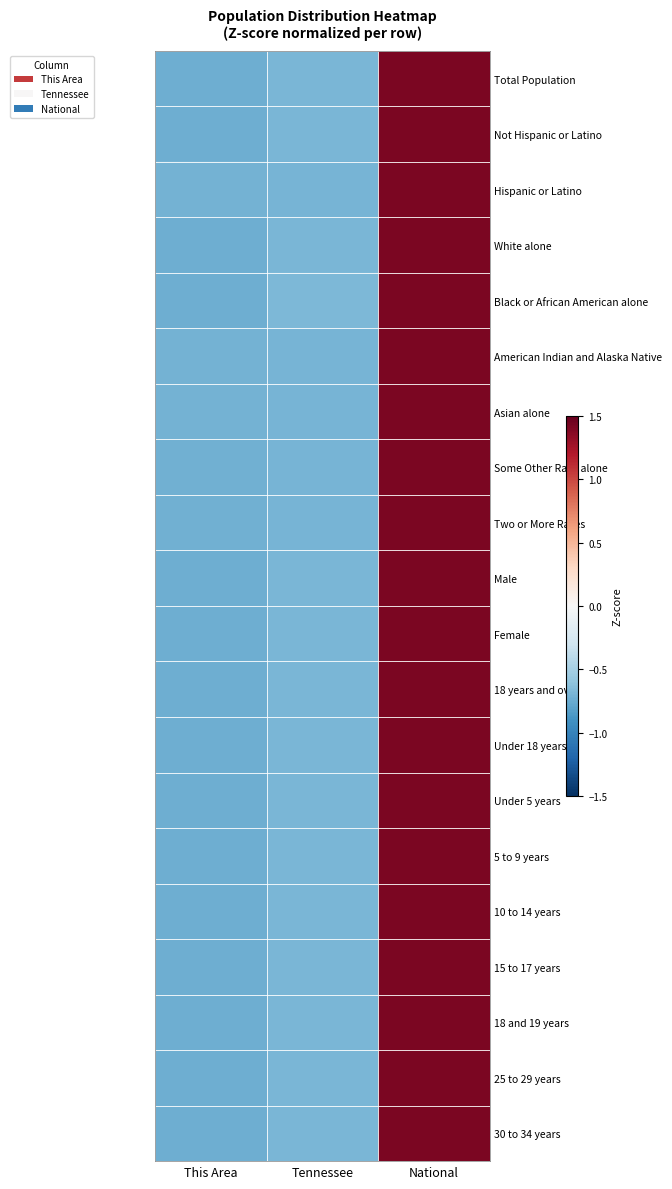

At which category is the sum across all series the highest?

National